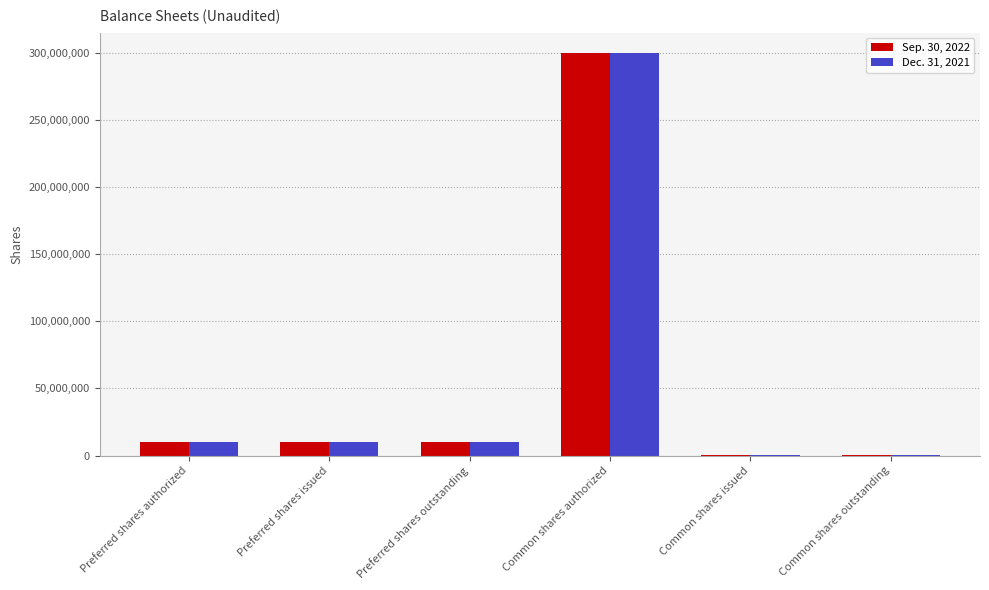

What is the total value across all series at Common shares outstanding?

260424